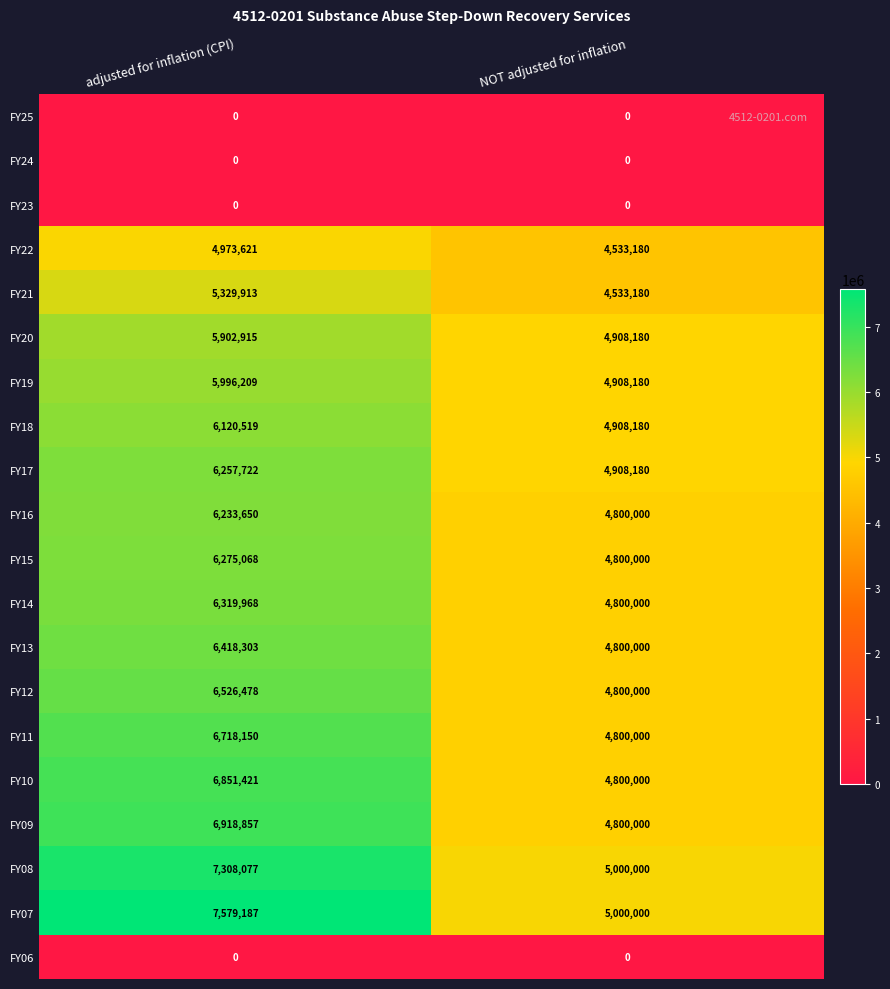

How many data points in FY09 are less than 6918857?

1